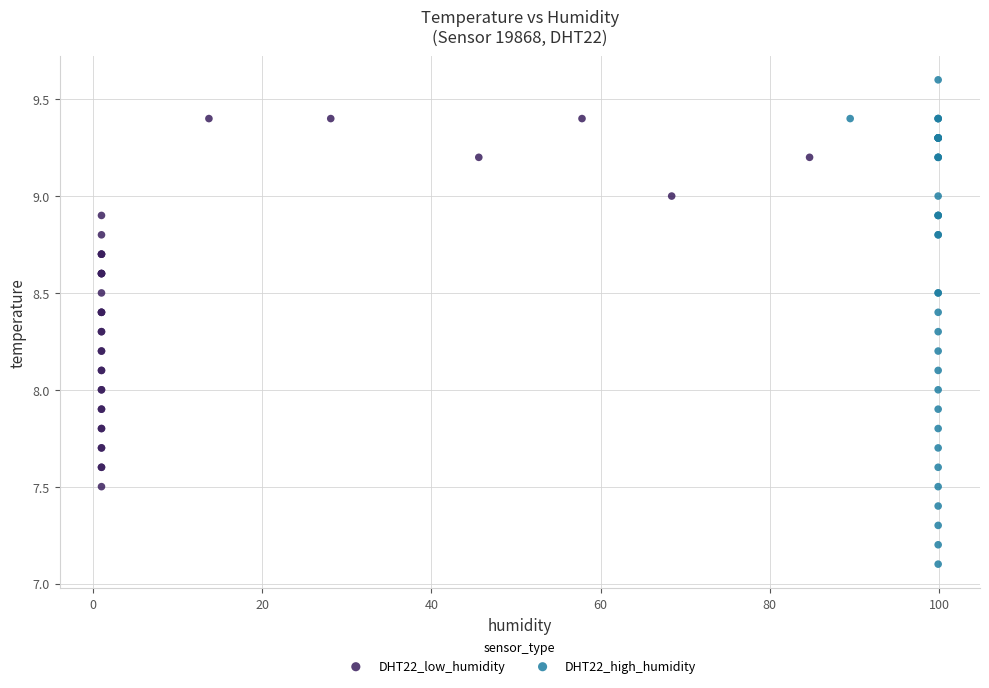

Which series has the widest spread of Y values?

DHT22_high_humidity